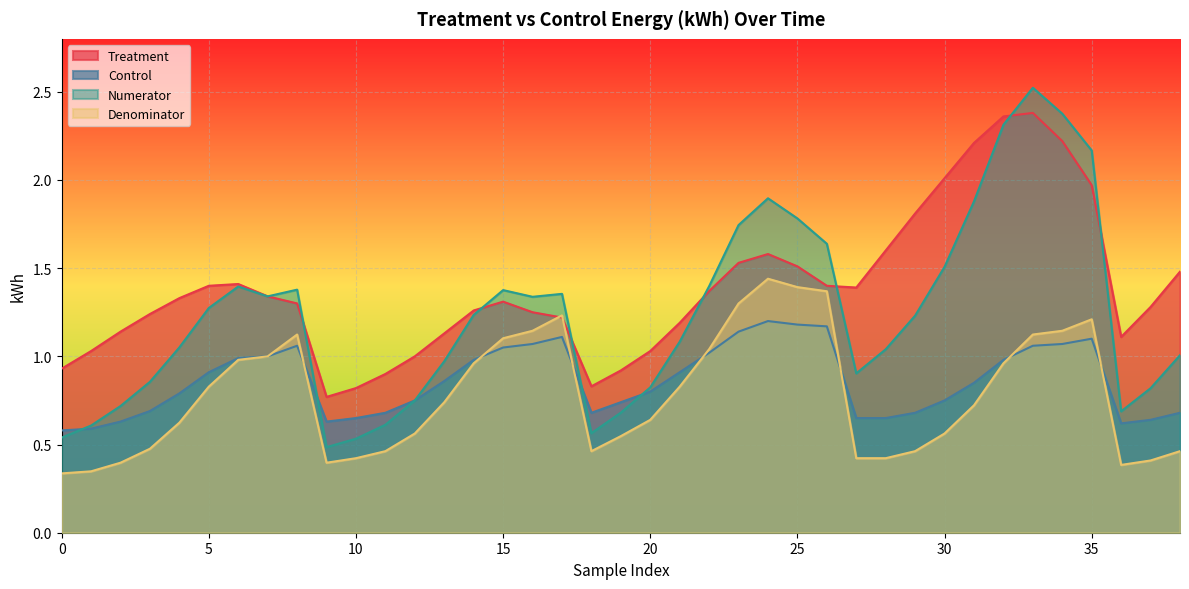

Is the value of Treatment at 27 greater than the value of Control at 26?

Yes